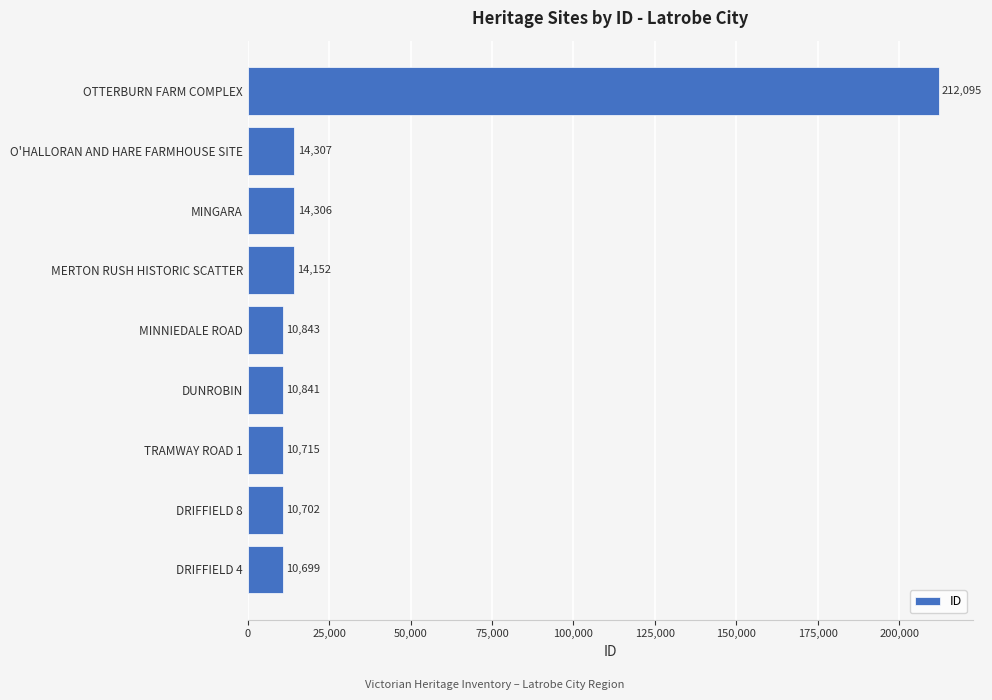

What value does the data have at DUNROBIN, to the nearest 100?

10800